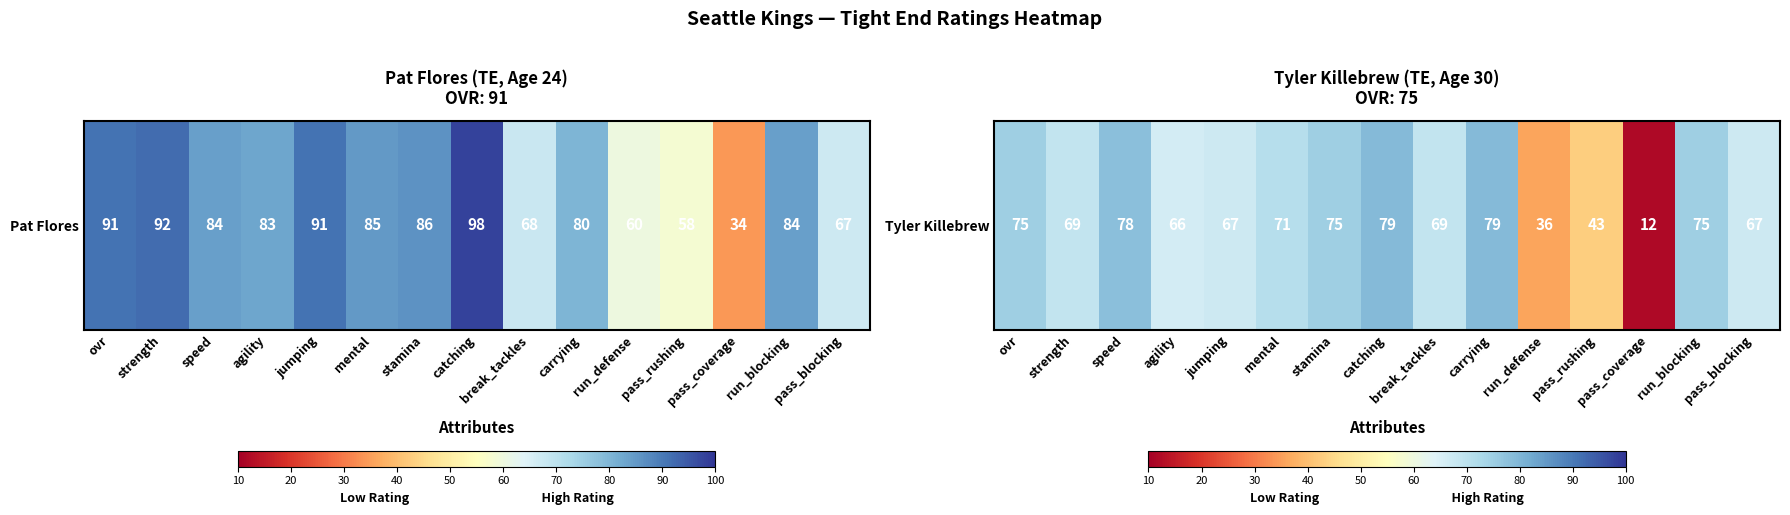

Rank the categories by value from lowest to highest.

pass_coverage, run_defense, pass_rushing, agility, jumping, pass_blocking, strength, break_tackles, mental, ovr, stamina, run_blocking, speed, catching, carrying